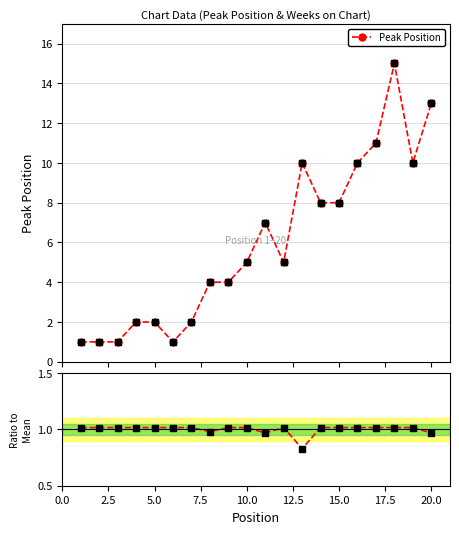

What is the value of the Peak Position point at the 3rd from the left?

1